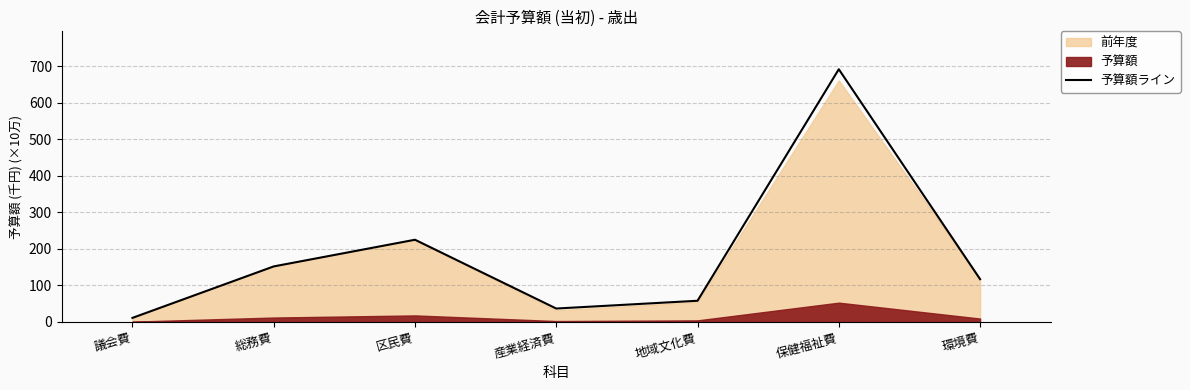

The chart shows a value of 152.2 at 総務費. True or false?

True